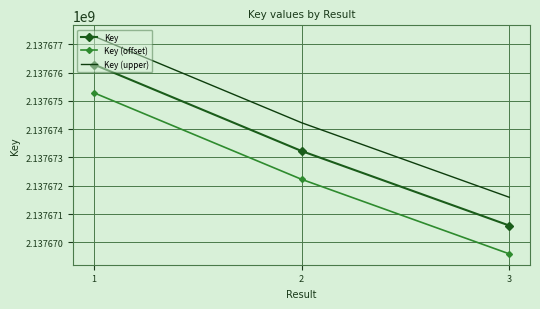

What is the difference between the second highest and minimum values in the Key (offset) series?

2634